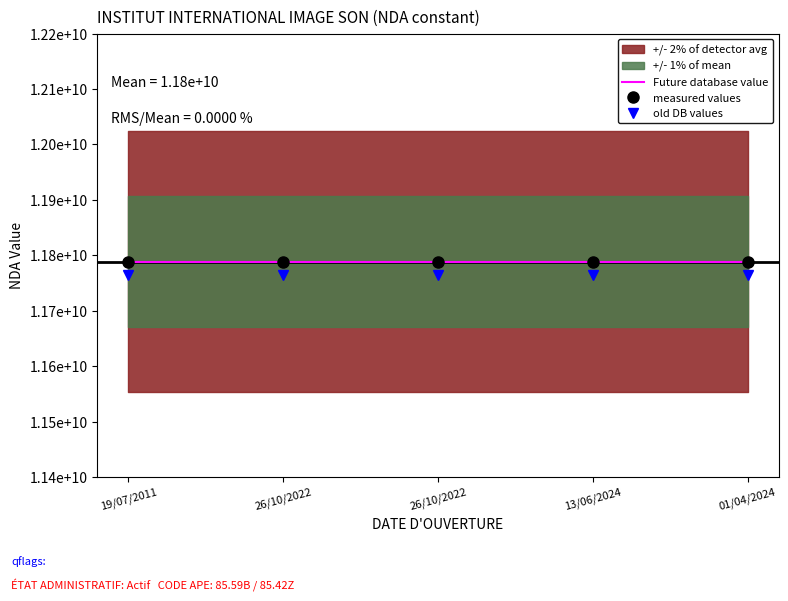

Is it true that Future database value equals 16766551382.0 at 01/04/2024?

False